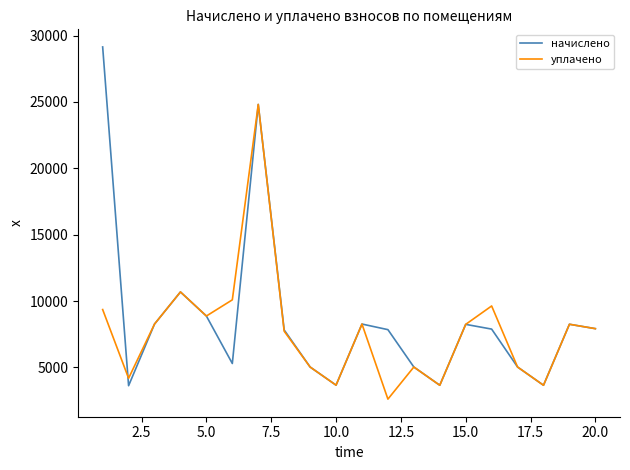

Which series has the largest range (max minus min)?

начислено